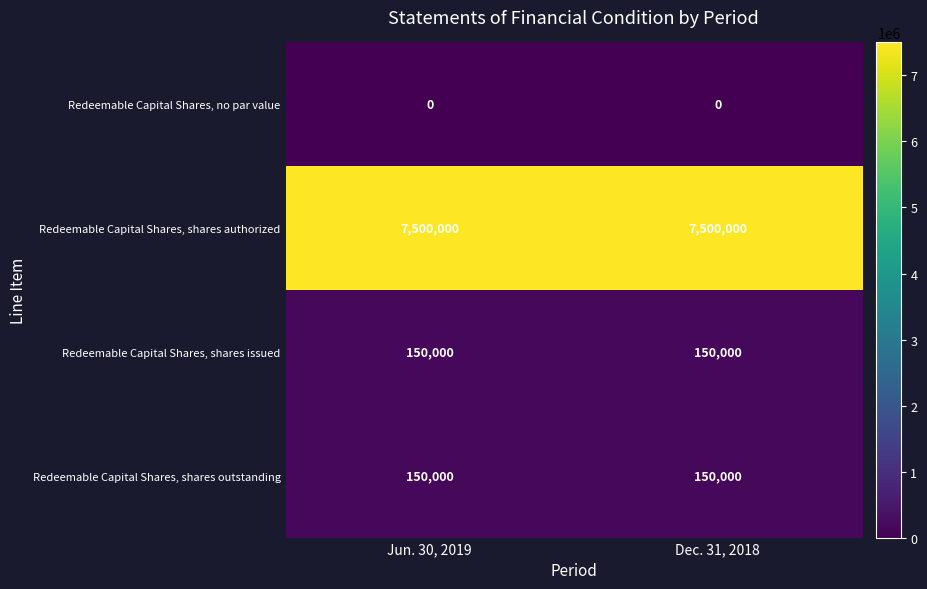

What is the spread (max minus min) of values at Jun. 30, 2019?

7500000